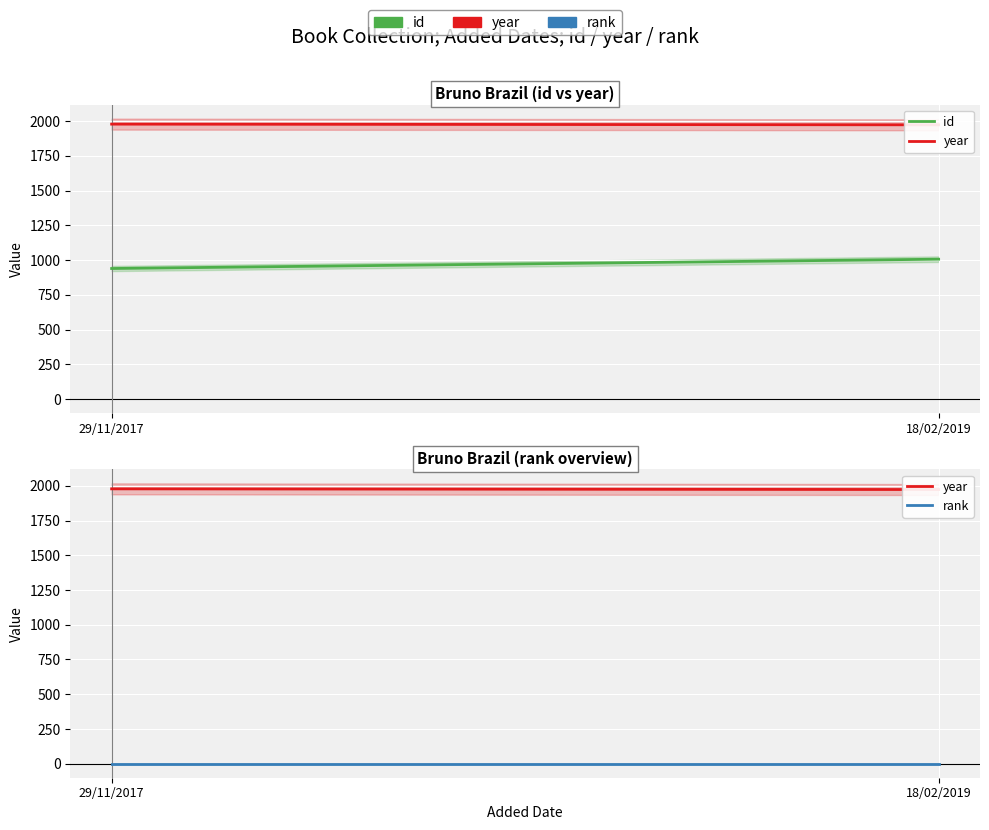

The rank series shows 2 at 18/02/2019. True or false?

False